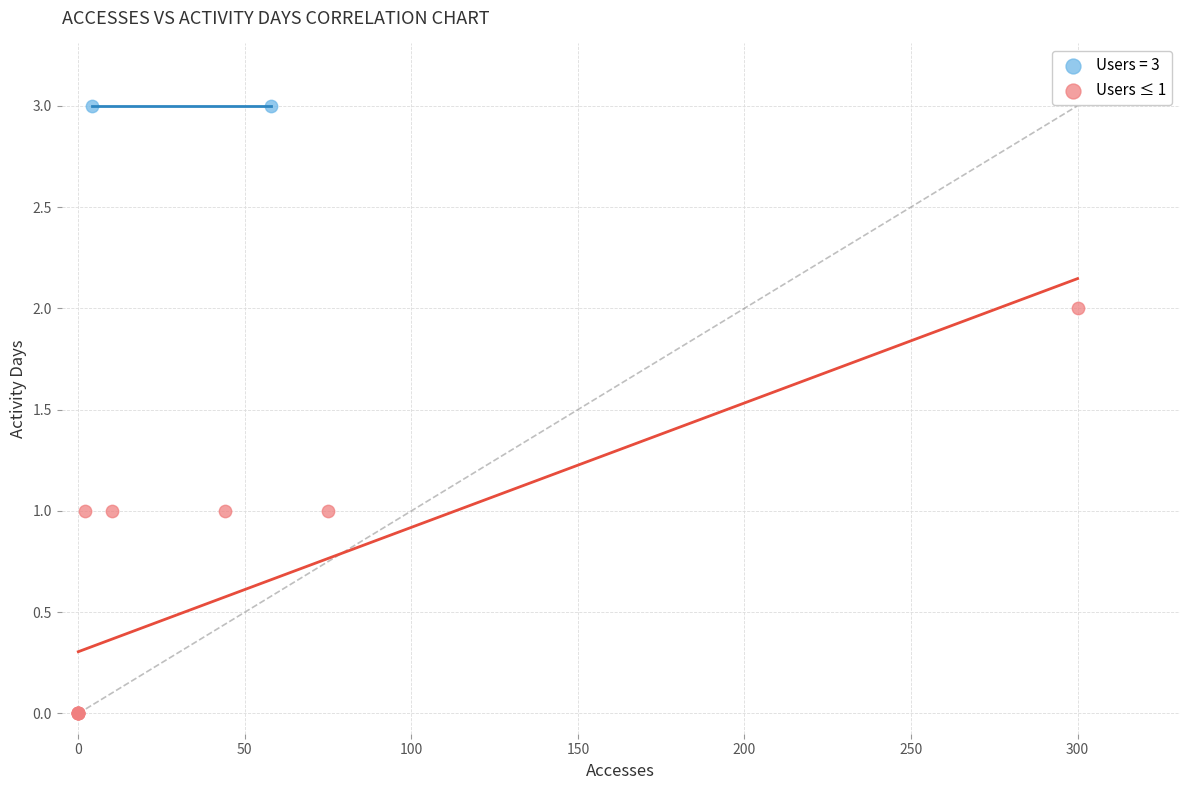

What are all the series names shown in the legend?

Users = 3, Users ≤ 1